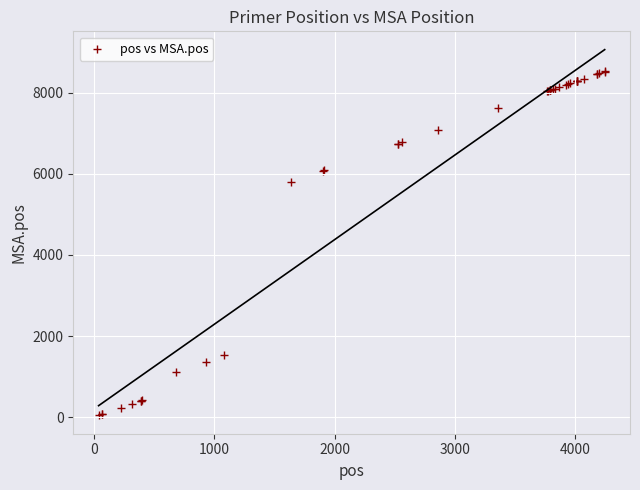

What Y value in the scatter plot is closest to 4284?

5803